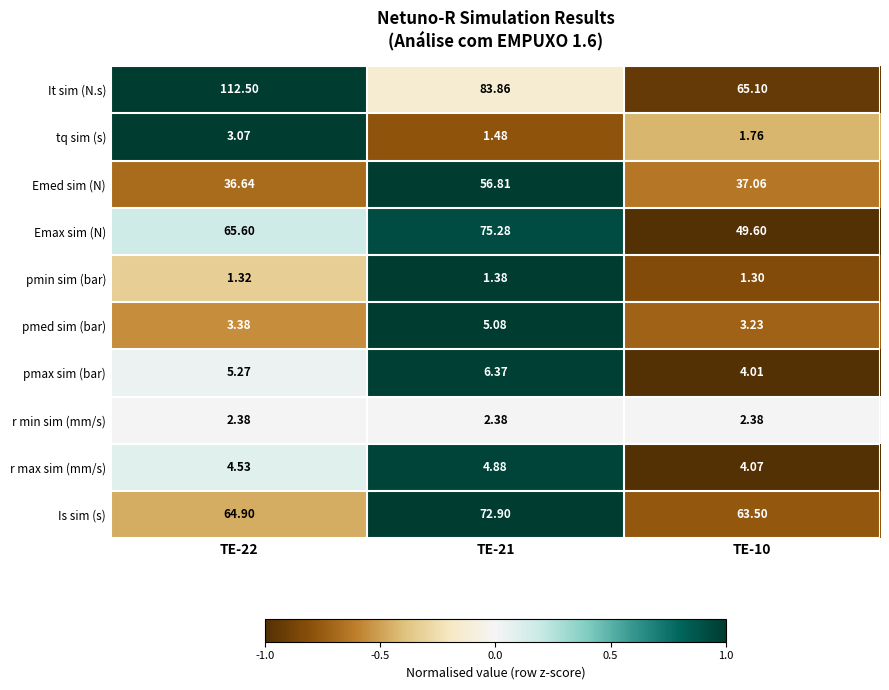

What is the total value across all series at TE-21?

310.4